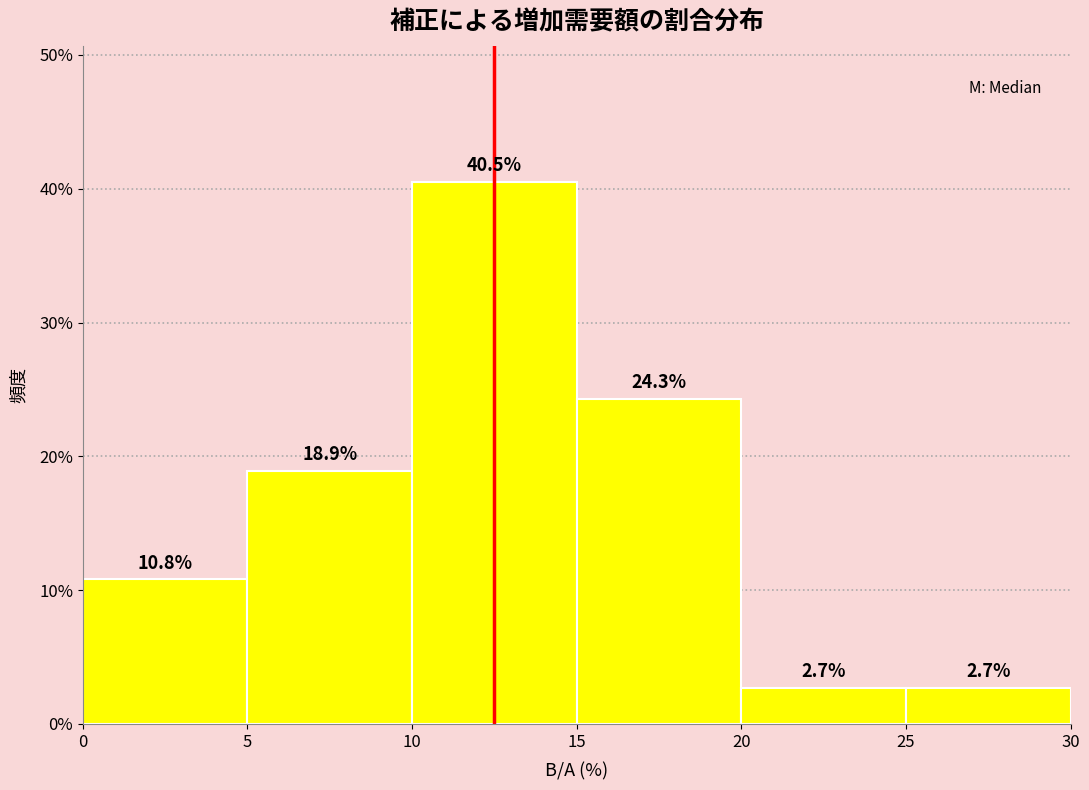

Reading left to right, list every bar in this chart as the range it spans on the x-axis followed by its height.

0 to 5: 10.8
5 to 10: 18.9
10 to 15: 40.5
15 to 20: 24.3
20 to 25: 2.7
25 to 30: 2.7